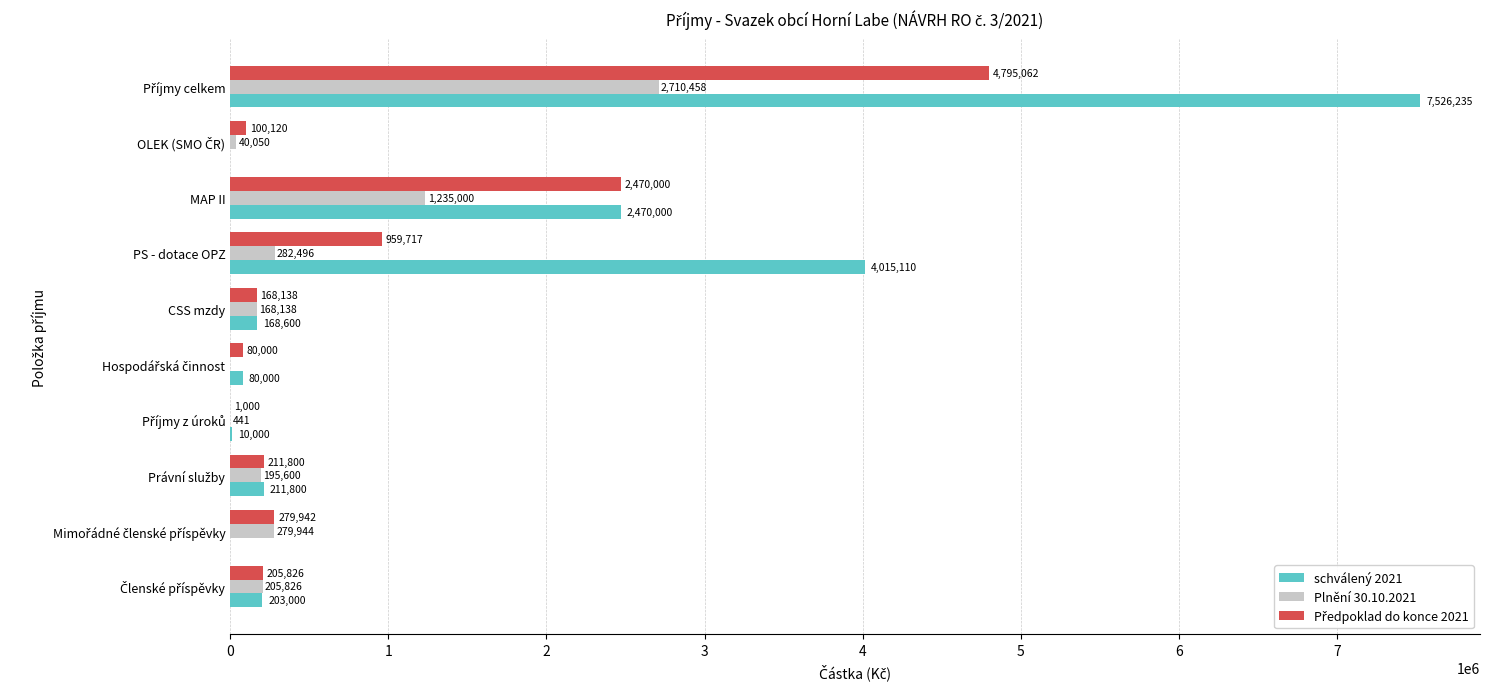

What is the greatest value displayed?

7526234.8